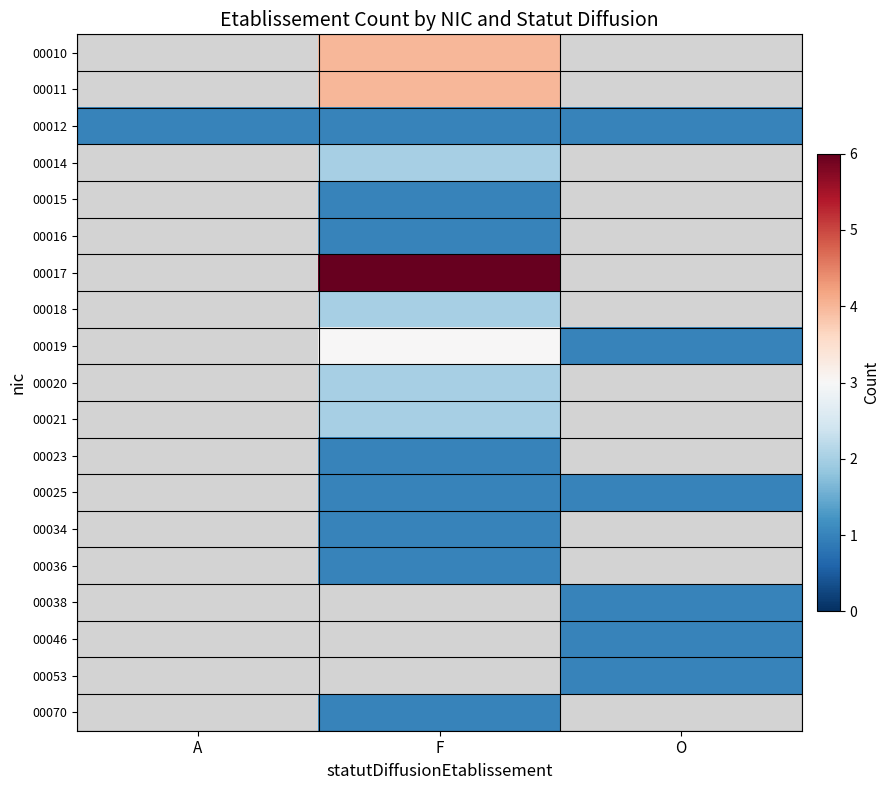

At which label is 00019 closest to 1?

O